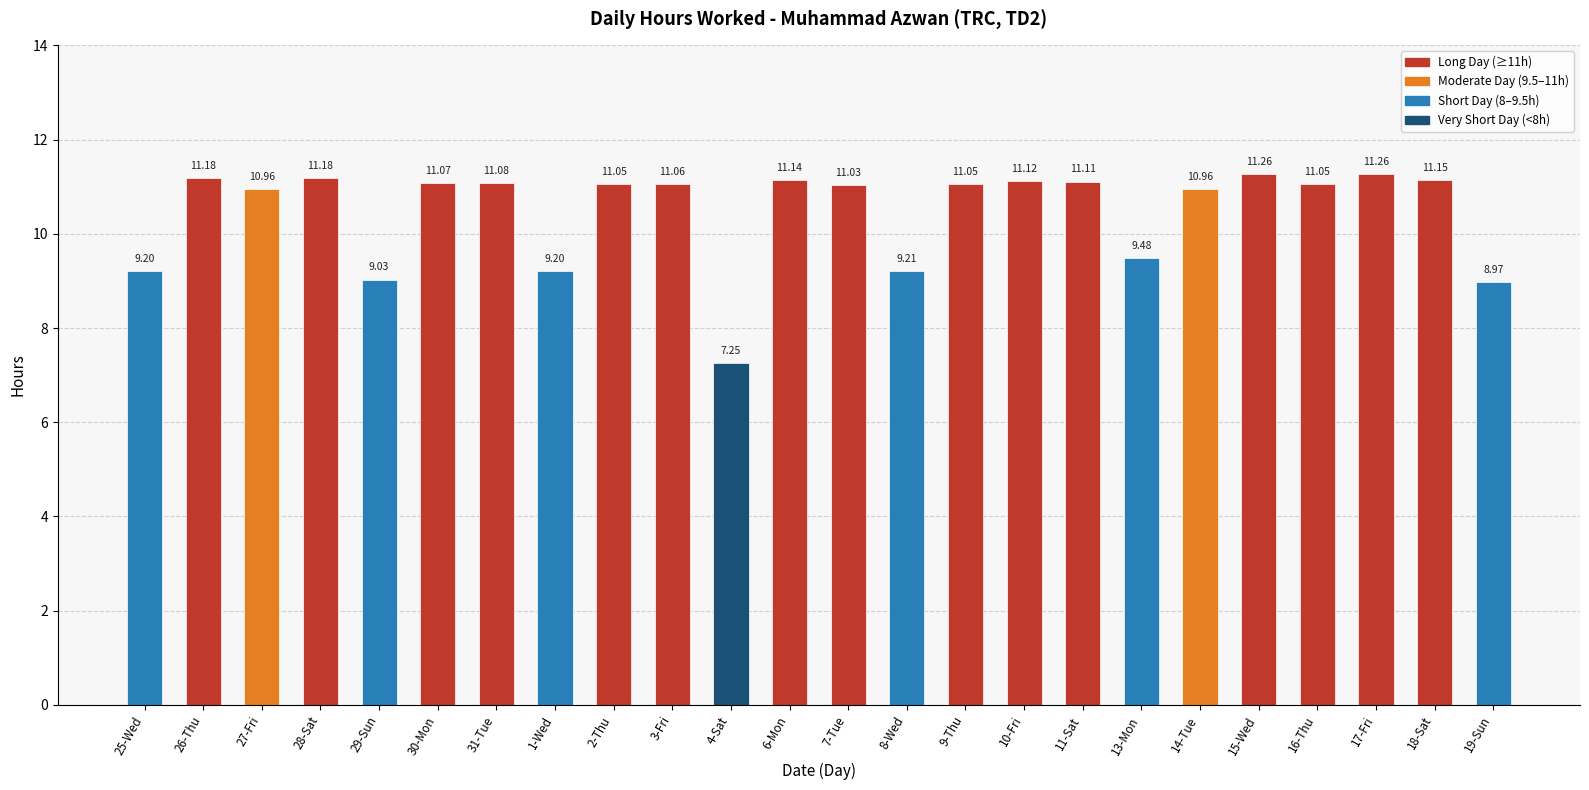

Between 2-Thu and 26-Thu, which is larger?

26-Thu